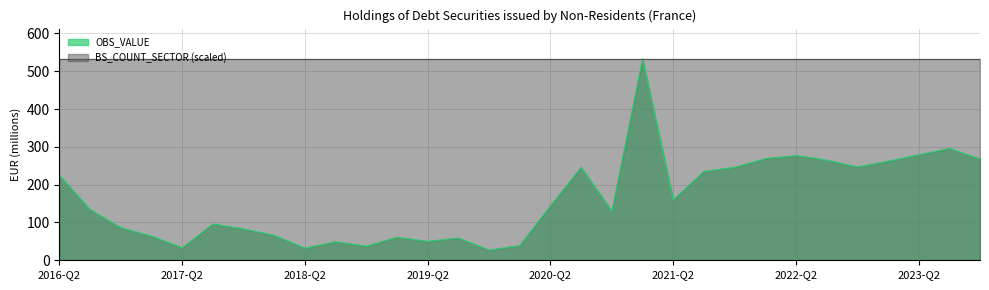

Between 2016-Q3 and 2017-Q2, which is larger?

2016-Q3